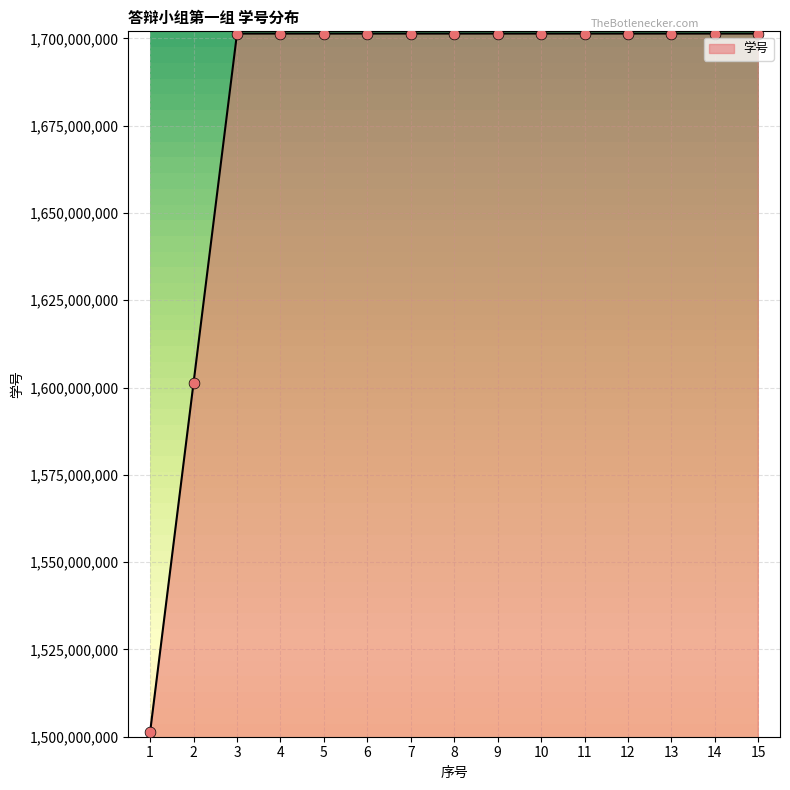

Approximately how many times larger is the value at 9 compared to 8?

1.0